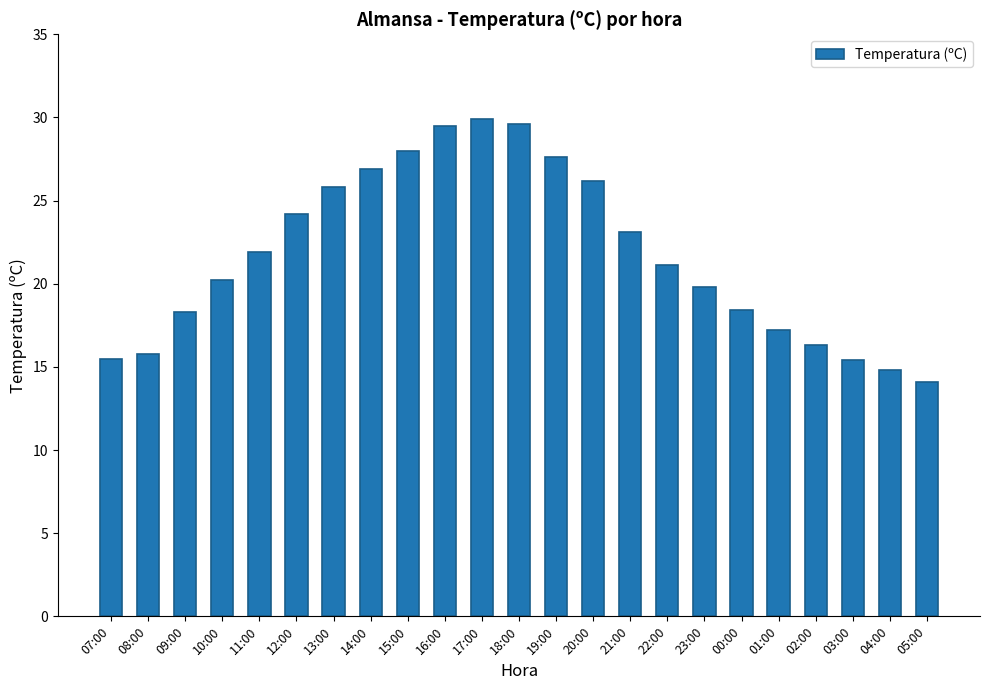

What is the approximate value at 00:00?

18.4